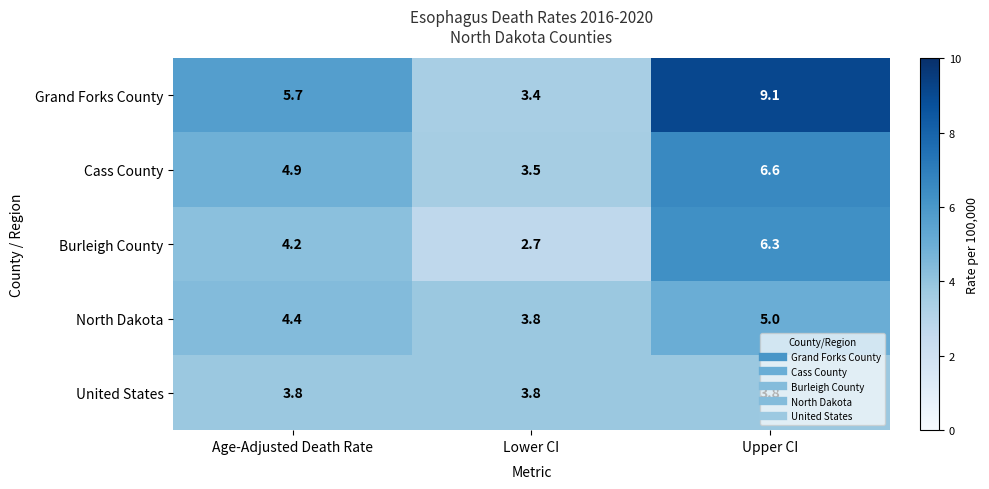

Which series has the largest total across all categories?

Grand Forks County